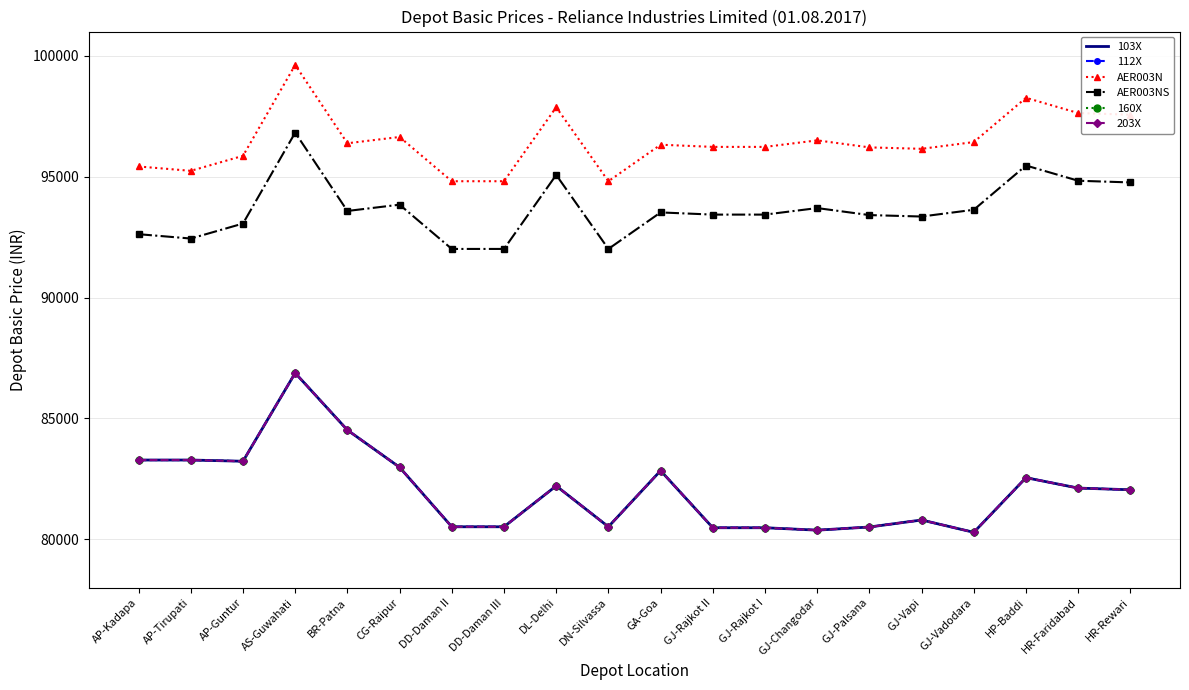

Reading right to left, what are all the values shown in this chart?

103X: HR-Rewari=82050	HR-Faridabad=82120	HP-Baddi=82550	GJ-Vadodara=80290	GJ-Vapi=80800	GJ-Palsana=80510	GJ-Changodar=80380	GJ-Rajkot I=80480	GJ-Rajkot II=80480	GA-Goa=82840	DN-Silvassa=80520	DL-Delhi=82210	DD-Daman III=80520	DD-Daman II=80520	CG-Raipur=82980	BR-Patna=84520	AS-Guwahati=86880	AP-Guntur=83230	AP-Tirupati=83280	AP-Kadapa=83280
112X: HR-Rewari=82050	HR-Faridabad=82120	HP-Baddi=82550	GJ-Vadodara=80290	GJ-Vapi=80800	GJ-Palsana=80510	GJ-Changodar=80380	GJ-Rajkot I=80480	GJ-Rajkot II=80480	GA-Goa=82840	DN-Silvassa=80520	DL-Delhi=82210	DD-Daman III=80520	DD-Daman II=80520	CG-Raipur=82980	BR-Patna=84520	AS-Guwahati=86880	AP-Guntur=83230	AP-Tirupati=83280	AP-Kadapa=83280
AER003N: HR-Rewari=97560	HR-Faridabad=97630	HP-Baddi=98260	GJ-Vadodara=96430	GJ-Vapi=96150	GJ-Palsana=96210	GJ-Changodar=96500	GJ-Rajkot I=96230	GJ-Rajkot II=96230	GA-Goa=96320	DN-Silvassa=94810	DL-Delhi=97870	DD-Daman III=94810	DD-Daman II=94810	CG-Raipur=96640	BR-Patna=96380	AS-Guwahati=99620	AP-Guntur=95860	AP-Tirupati=95240	AP-Kadapa=95420
AER003NS: HR-Rewari=94760	HR-Faridabad=94830	HP-Baddi=95460	GJ-Vadodara=93630	GJ-Vapi=93350	GJ-Palsana=93410	GJ-Changodar=93700	GJ-Rajkot I=93430	GJ-Rajkot II=93430	GA-Goa=93520	DN-Silvassa=92010	DL-Delhi=95070	DD-Daman III=92010	DD-Daman II=92010	CG-Raipur=93840	BR-Patna=93580	AS-Guwahati=96820	AP-Guntur=93060	AP-Tirupati=92440	AP-Kadapa=92620
160X: HR-Rewari=82050	HR-Faridabad=82120	HP-Baddi=82550	GJ-Vadodara=80290	GJ-Vapi=80800	GJ-Palsana=80510	GJ-Changodar=80380	GJ-Rajkot I=80480	GJ-Rajkot II=80480	GA-Goa=82840	DN-Silvassa=80520	DL-Delhi=82210	DD-Daman III=80520	DD-Daman II=80520	CG-Raipur=82980	BR-Patna=84520	AS-Guwahati=86880	AP-Guntur=83230	AP-Tirupati=83280	AP-Kadapa=83280
203X: HR-Rewari=82050	HR-Faridabad=82120	HP-Baddi=82550	GJ-Vadodara=80290	GJ-Vapi=80800	GJ-Palsana=80510	GJ-Changodar=80380	GJ-Rajkot I=80480	GJ-Rajkot II=80480	GA-Goa=82840	DN-Silvassa=80520	DL-Delhi=82210	DD-Daman III=80520	DD-Daman II=80520	CG-Raipur=82980	BR-Patna=84520	AS-Guwahati=86880	AP-Guntur=83230	AP-Tirupati=83280	AP-Kadapa=83280